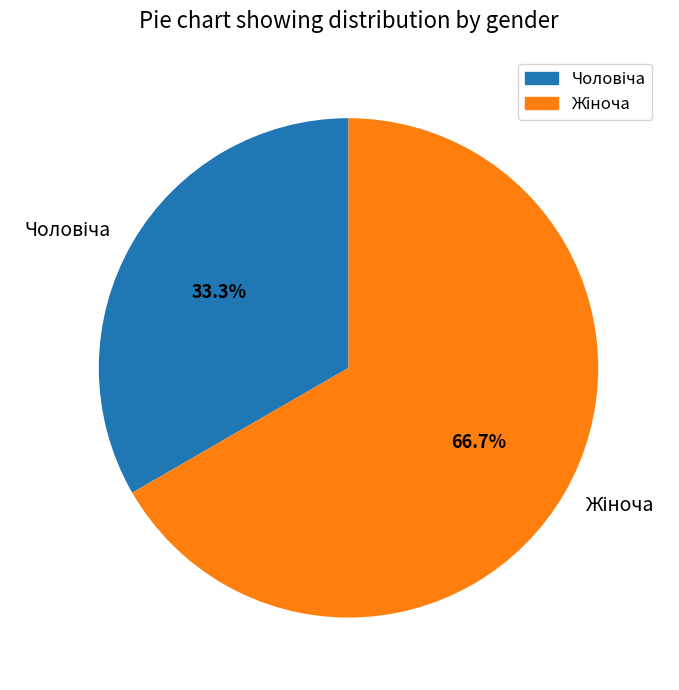

Does any single category account for the majority?

Yes